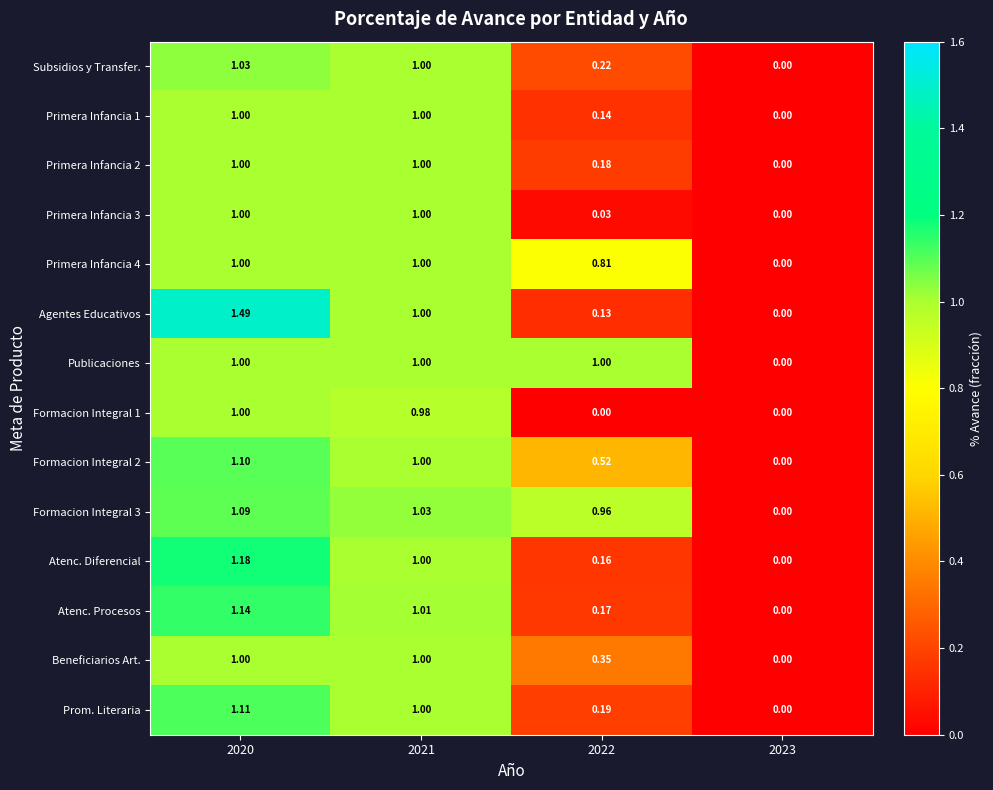

How many values in Subsidios y Transfer. are above zero?

3